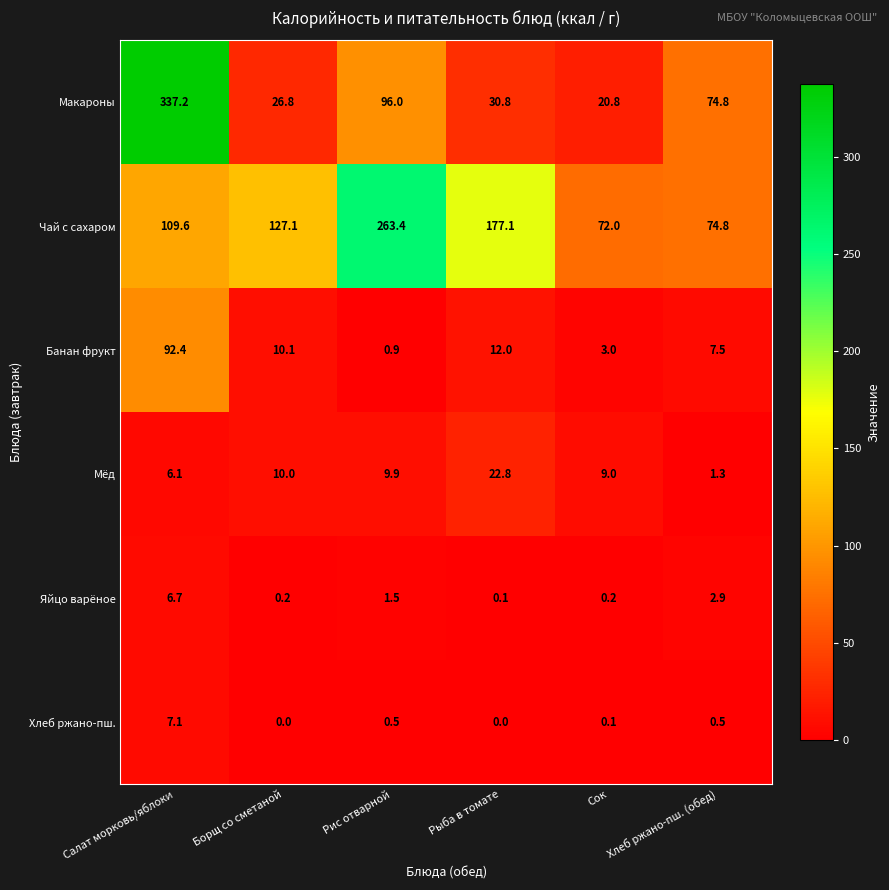

Which series has the largest total across all categories?

Чай с сахаром